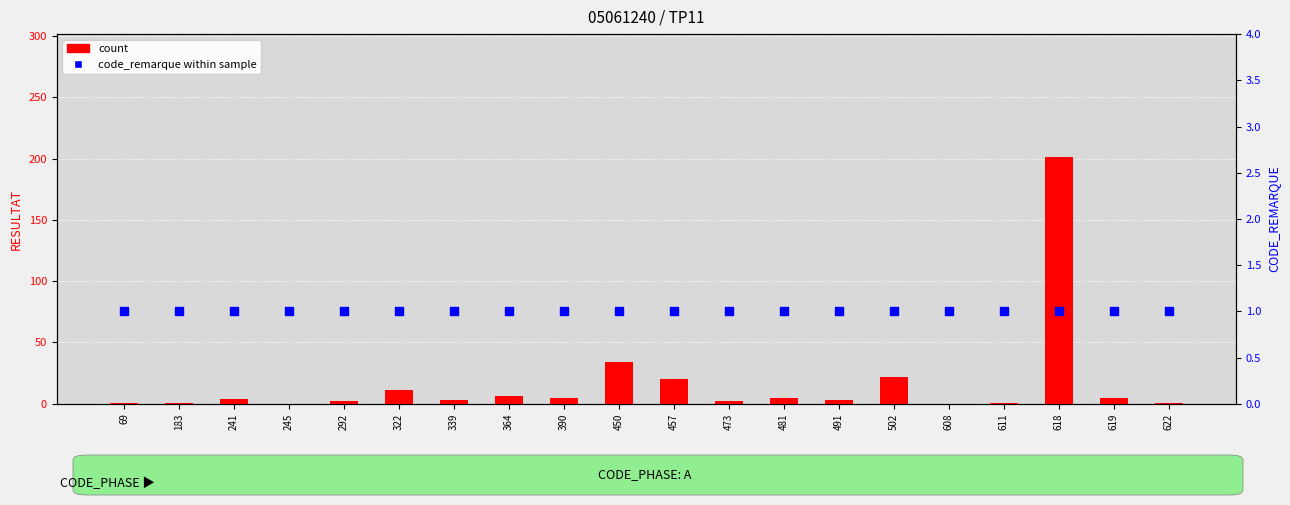

At which category is the sum across all series the highest?

618